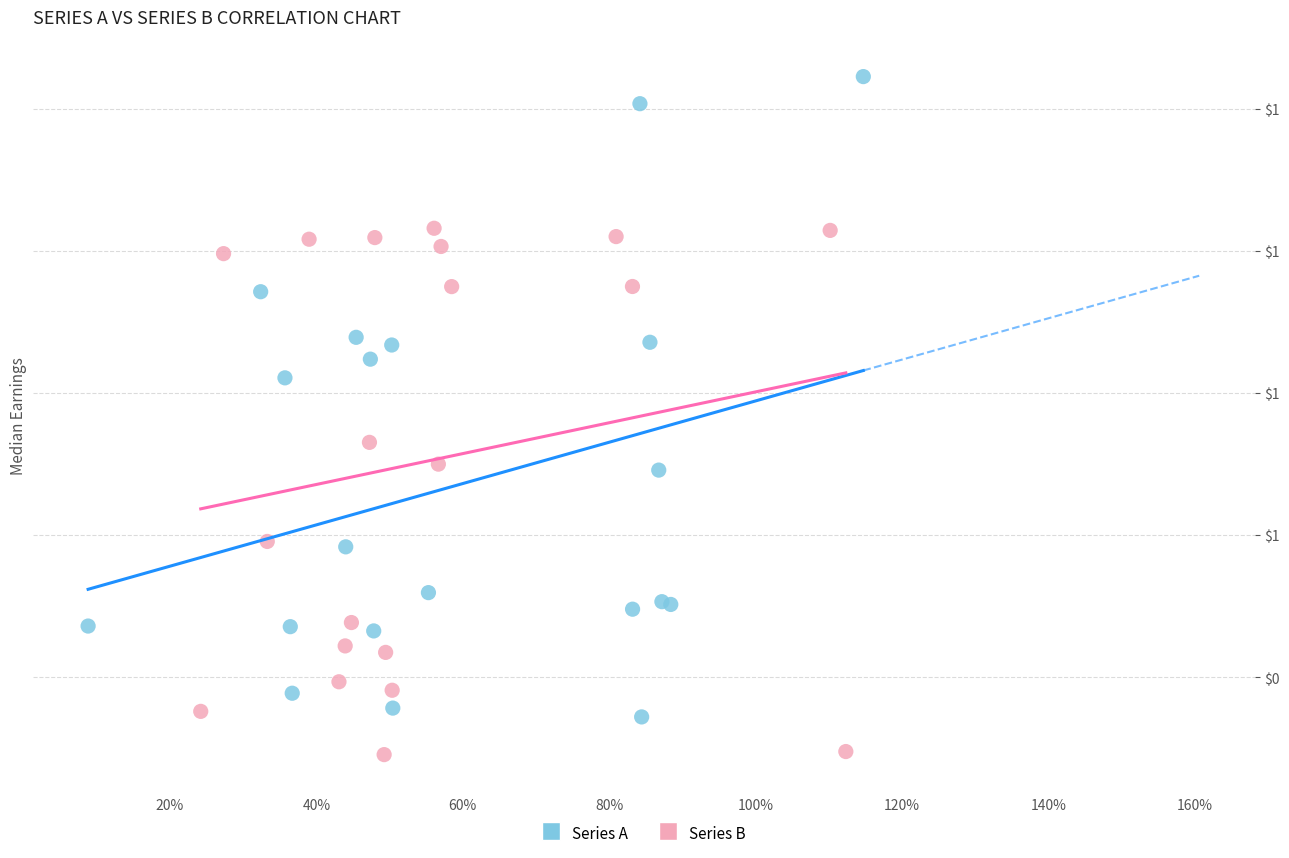

What are all the series names shown in the legend?

Series A, Series B